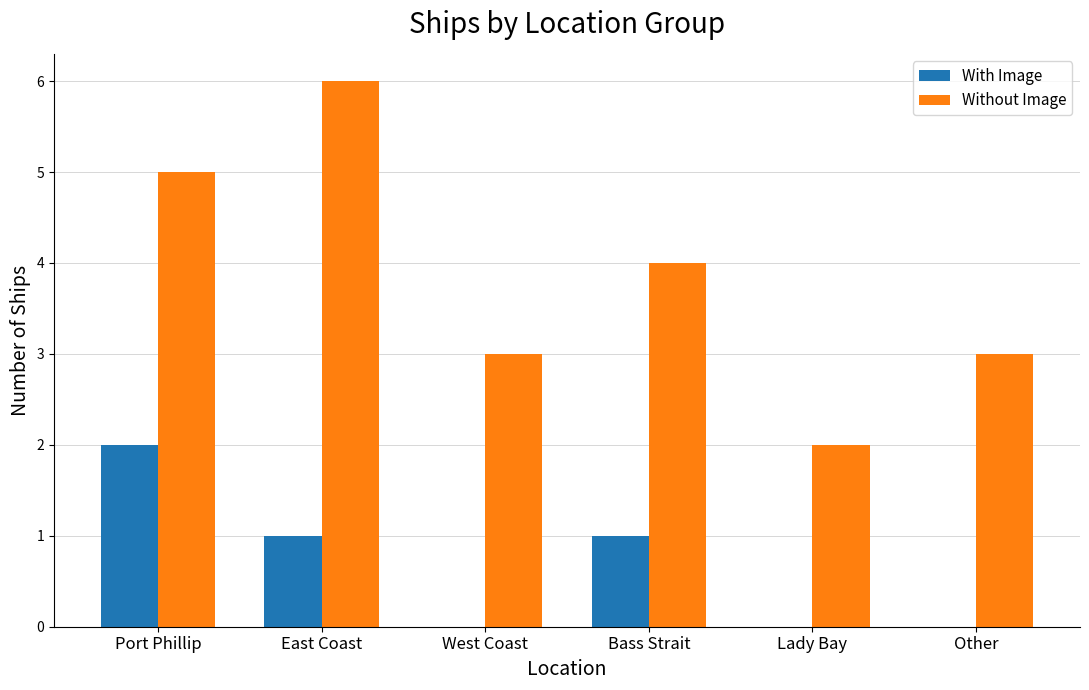

Reading left to right, what are all the values shown in this chart?

With Image: Port Phillip=2	East Coast=1	West Coast=0	Bass Strait=1	Lady Bay=0	Other=0
Without Image: Port Phillip=5	East Coast=6	West Coast=3	Bass Strait=4	Lady Bay=2	Other=3